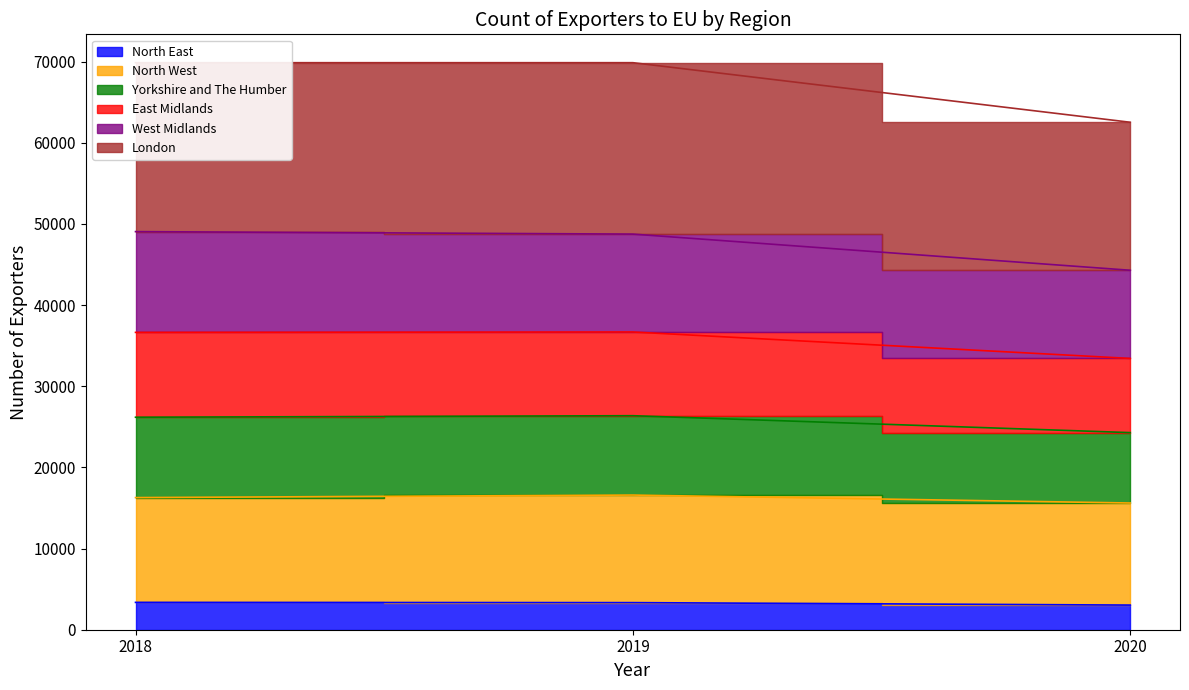

True or false: Yorkshire and The Humber has a value of 72059 at 2020.

False